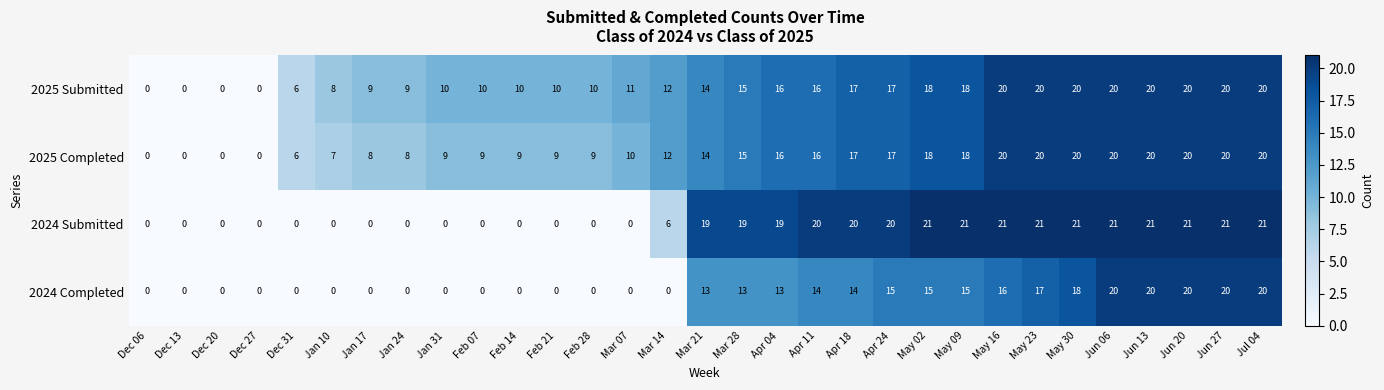

What is the difference between the maximum and second lowest values in the 2024 Submitted series?

21